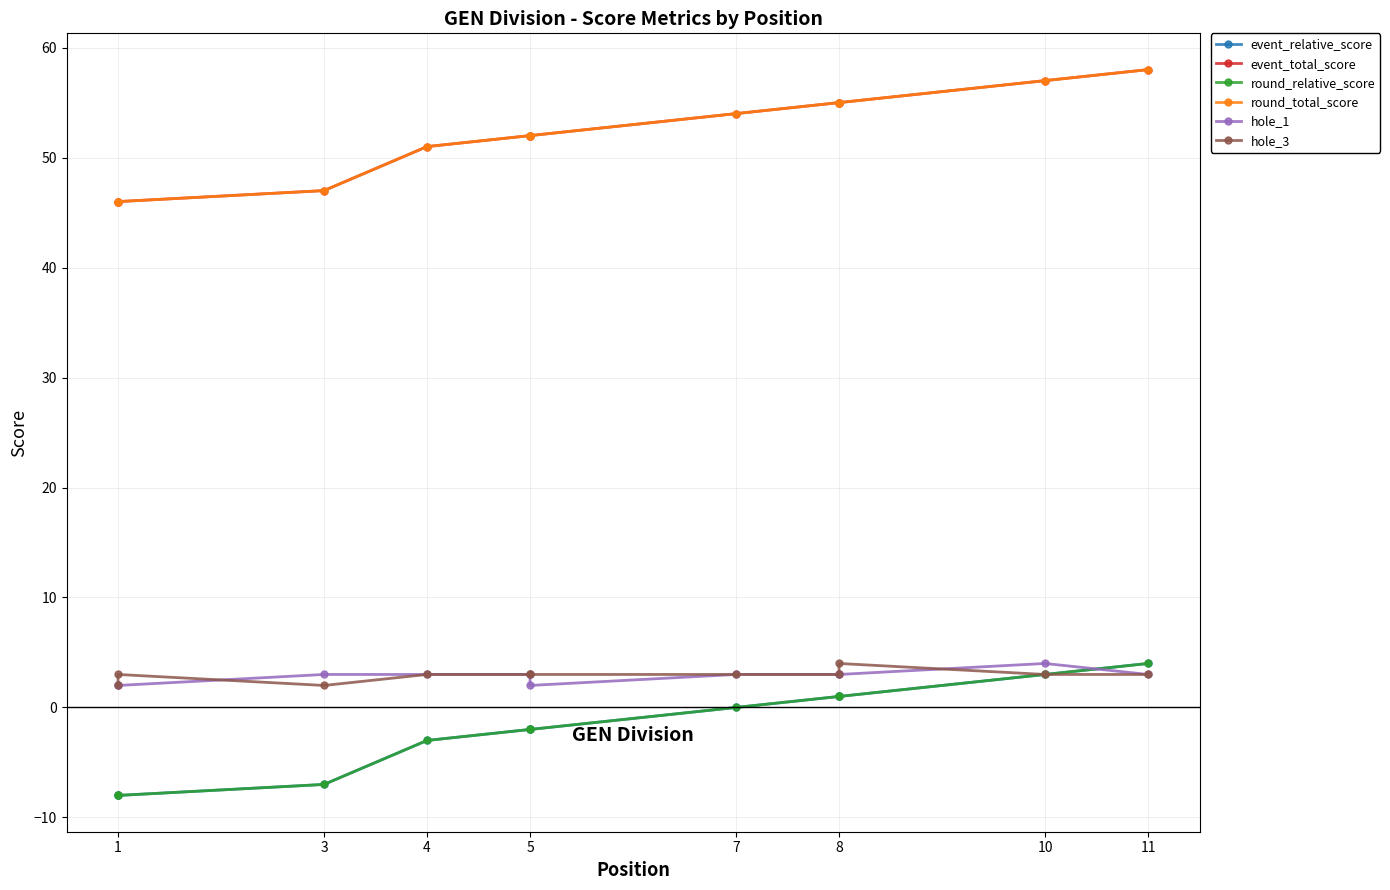

Count the number of data series in this chart.

6